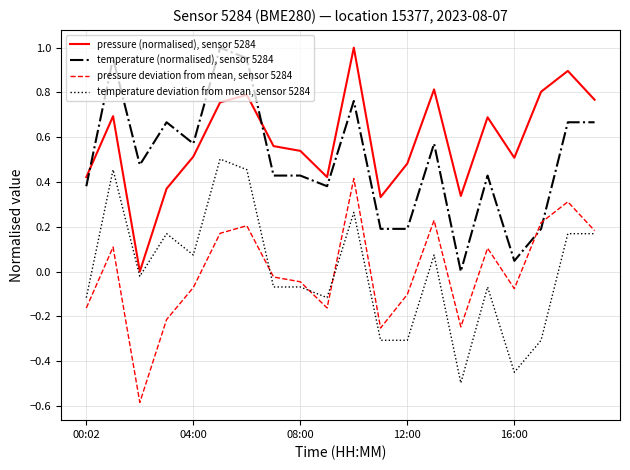

At how many categories does at least one series exceed 0?

20